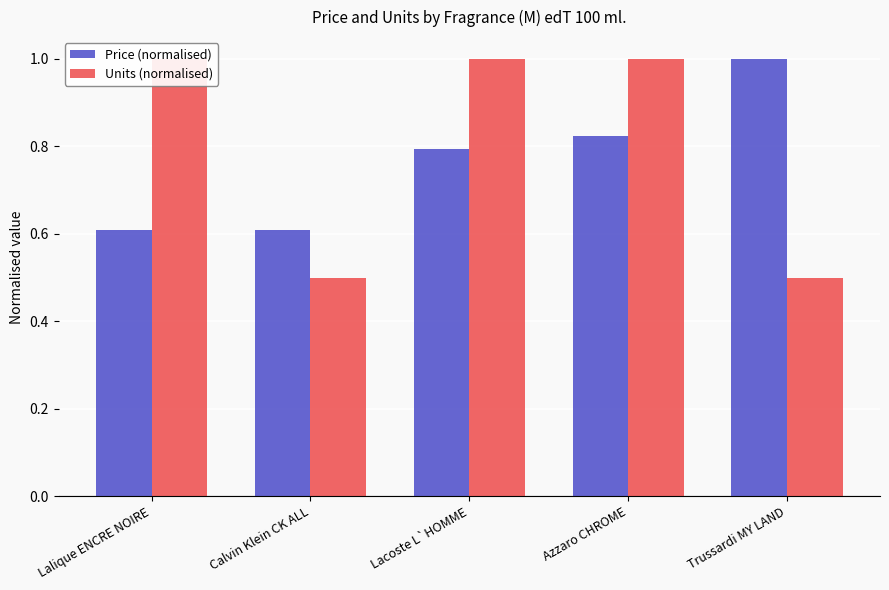

Rank the series by their maximum value, from highest to lowest.

Price (normalised), Units (normalised)